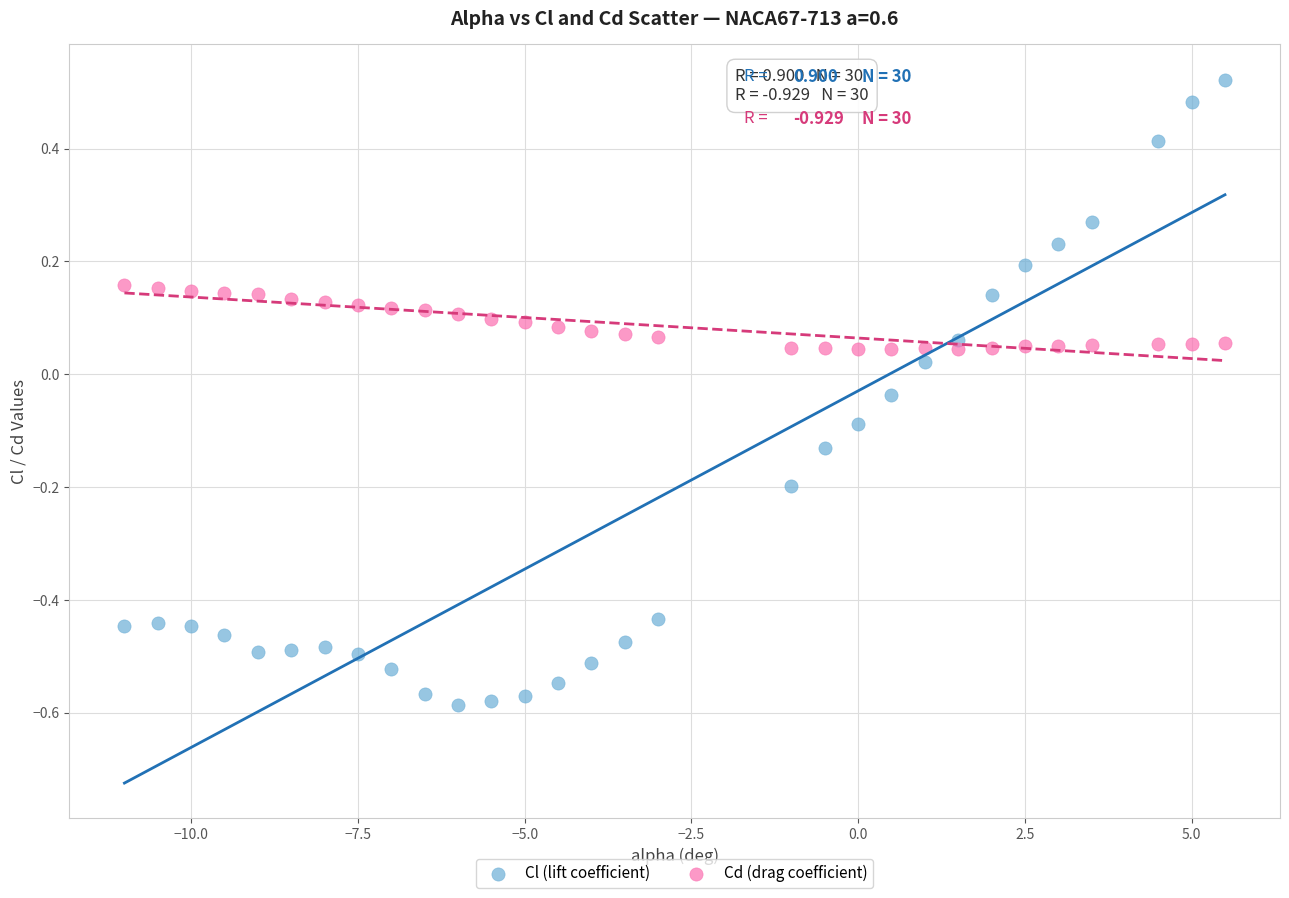

Which series reaches the maximum Y coordinate?

Cl (lift coefficient)